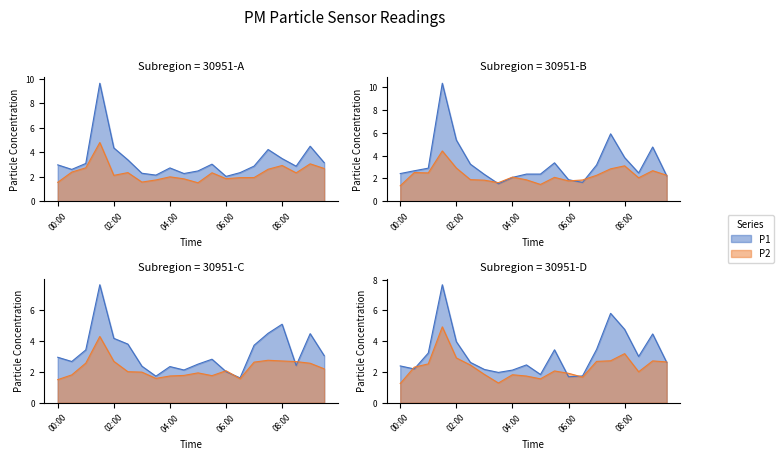

Reading left to right, what are all the values shown in this chart?

00:00=2.4	00:30=2.7	01:00=2.9	01:30=10.3	02:00=5.4	02:30=3.2	03:00=2.4	03:30=1.5	04:00=2.1	04:30=2.4	05:00=2.4	05:30=3.4	06:00=1.9	06:30=1.7	07:00=3.2	07:30=5.9	08:00=3.8	08:30=2.5	09:00=4.7	09:30=2.2